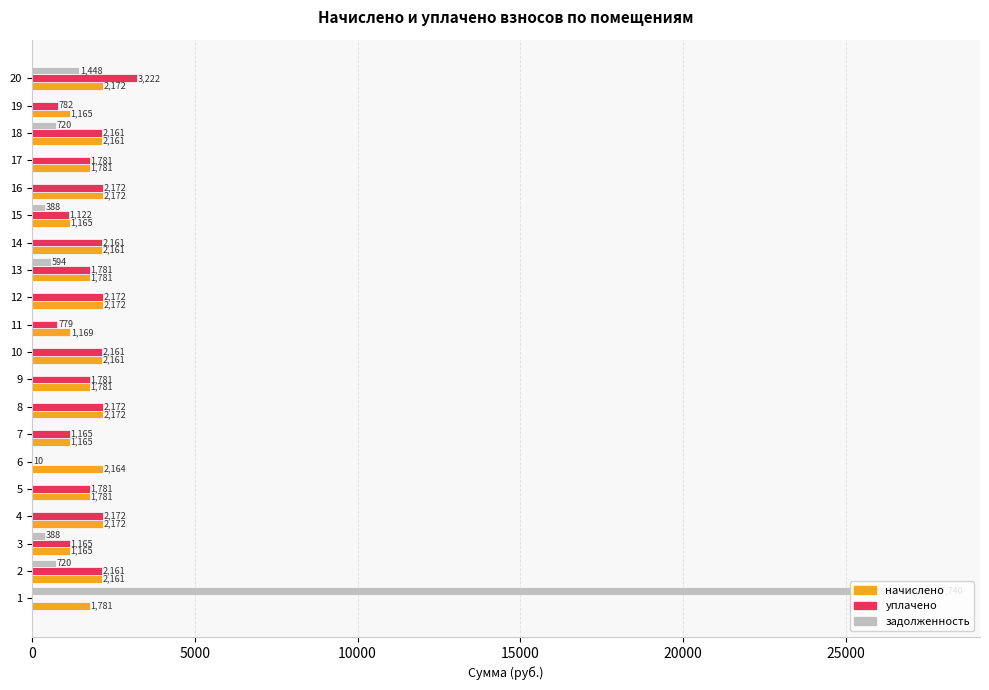

Between 3 and 6, which series saw the biggest shift?

уплачено